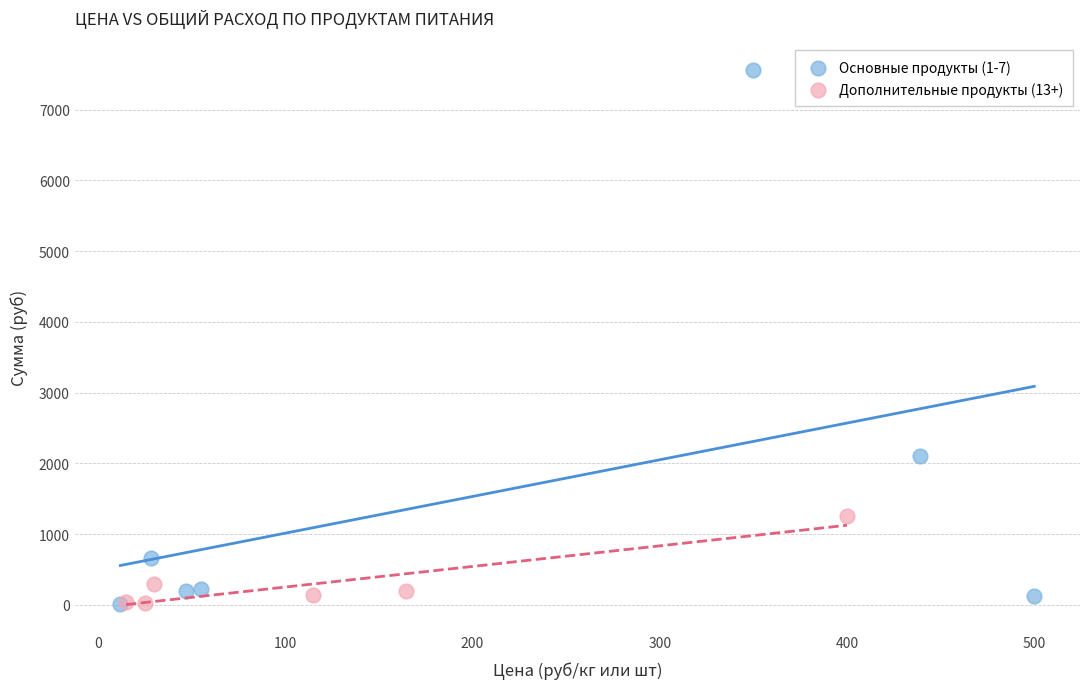

What are all the series names shown in the legend?

Основные продукты (1-7), Дополнительные продукты (13+)